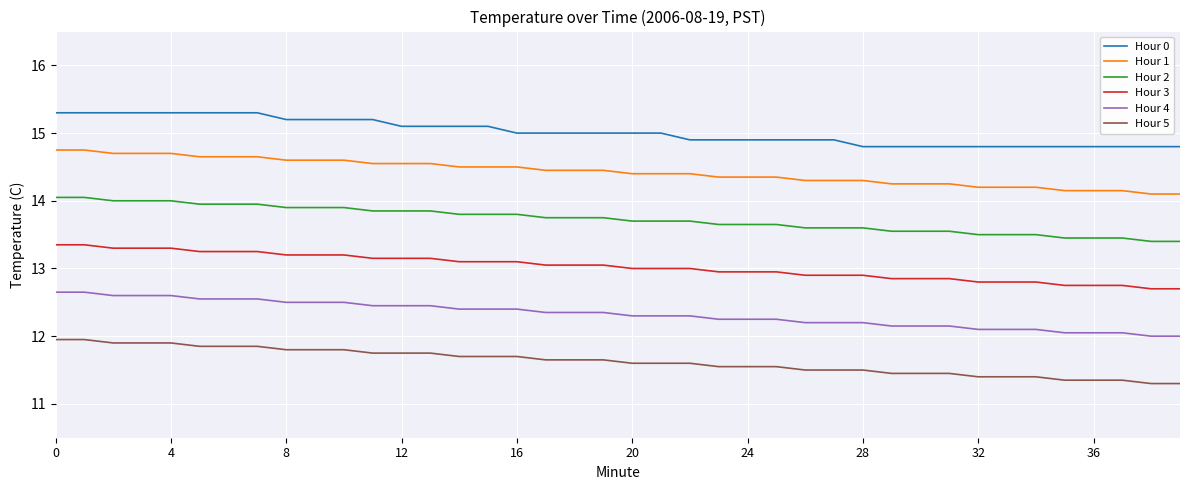

What is the minimum value shown in the chart?

11.3